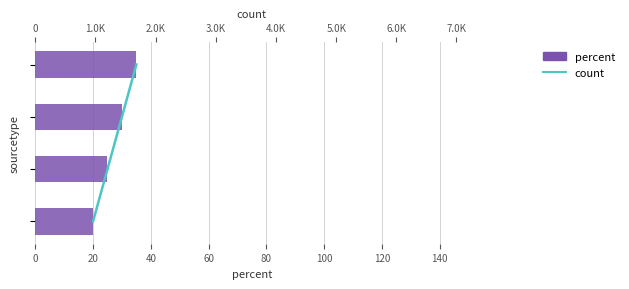

What are all the series names shown in the legend?

percent, count